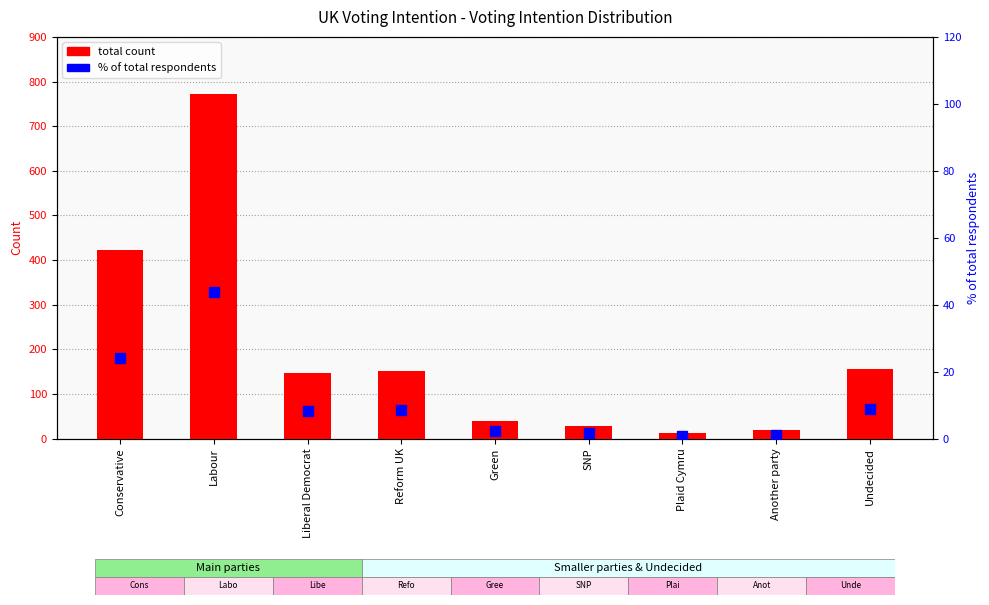

What is the label of the 1st bar from the left?

Conservative